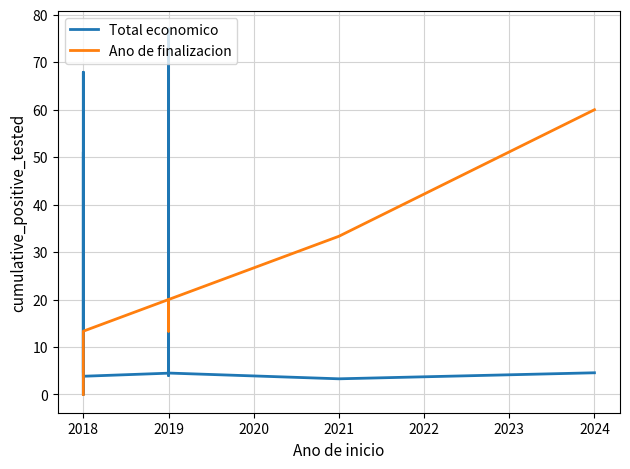

True or false: Ano de finalizacion has more than 0 interior local peaks.

False